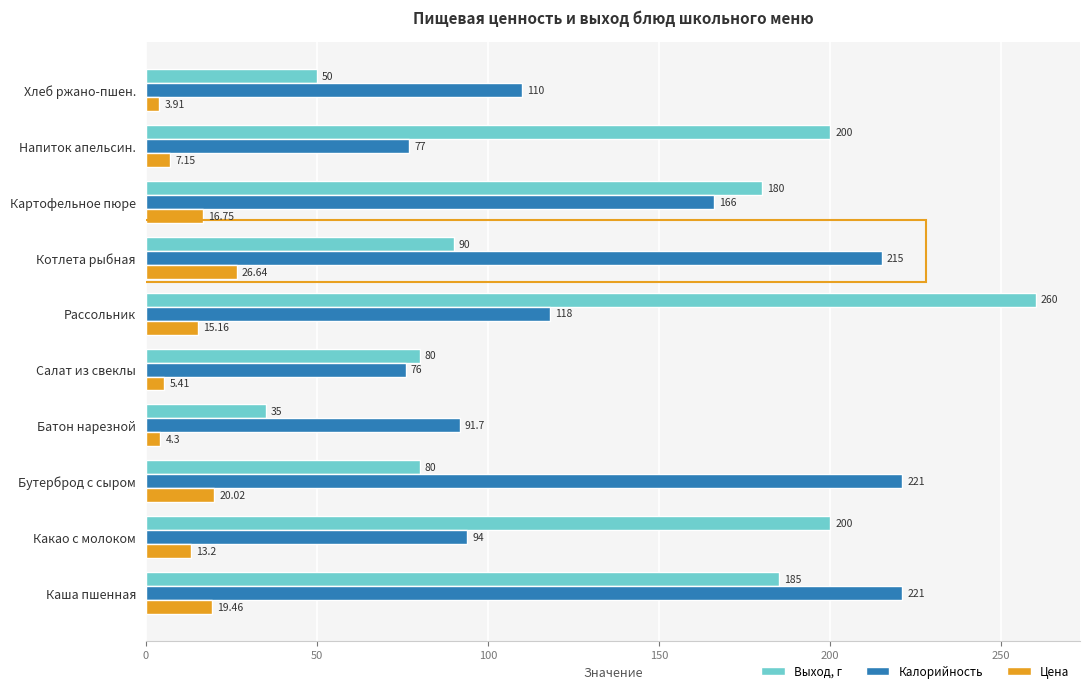

Which series has the largest range (max minus min)?

Выход, г